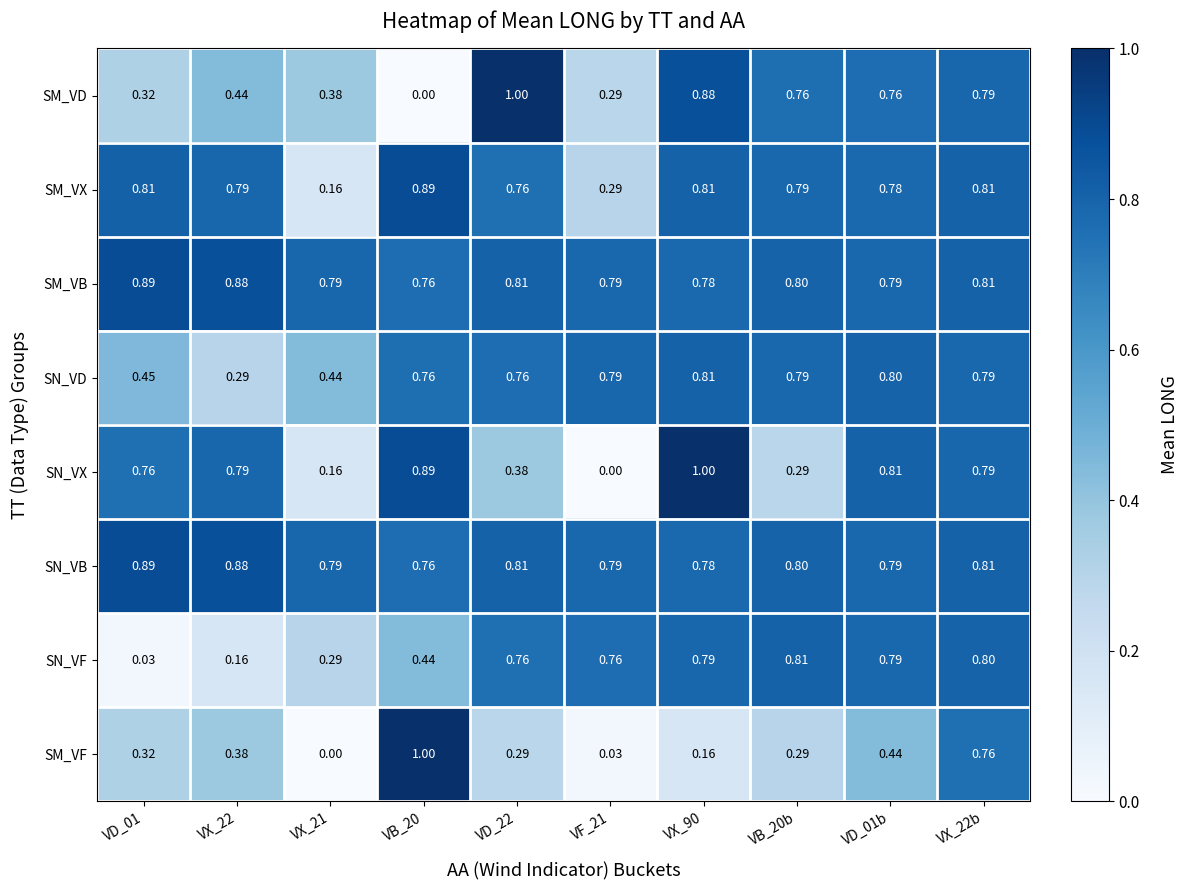

Which series has the largest range (max minus min)?

SM_VD